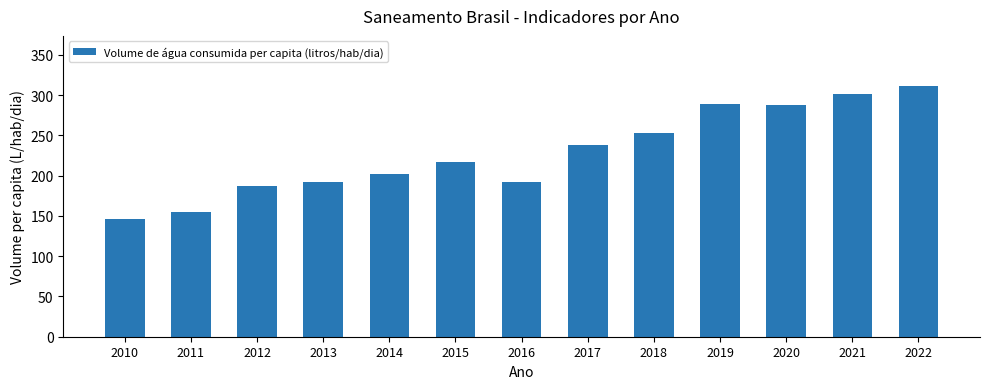

What is the ratio of the value at 2022 to the value at 2017?

1.3